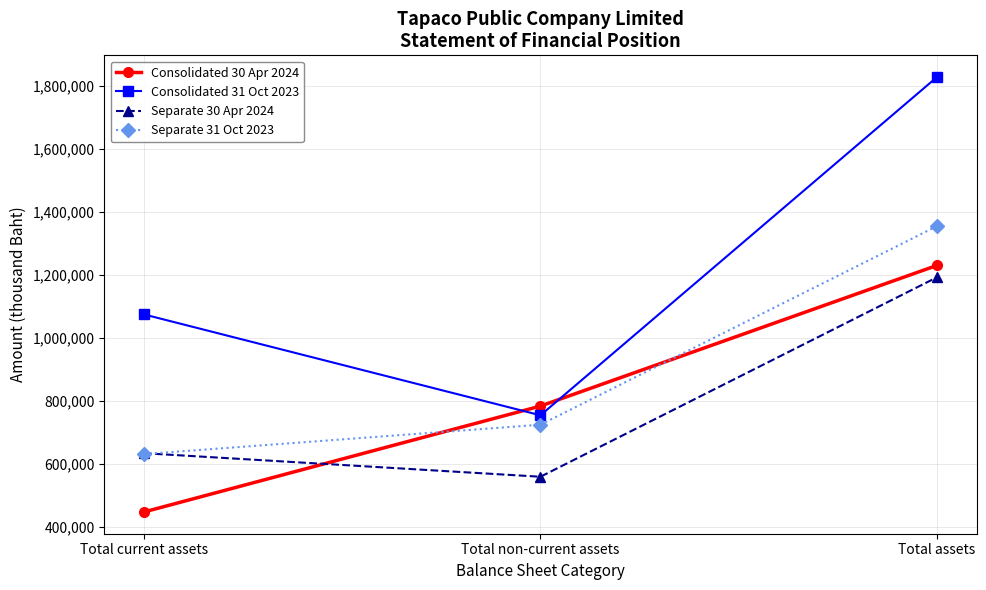

Is it true that Consolidated 31 Oct 2023 equals 1028938 at Total assets?

False